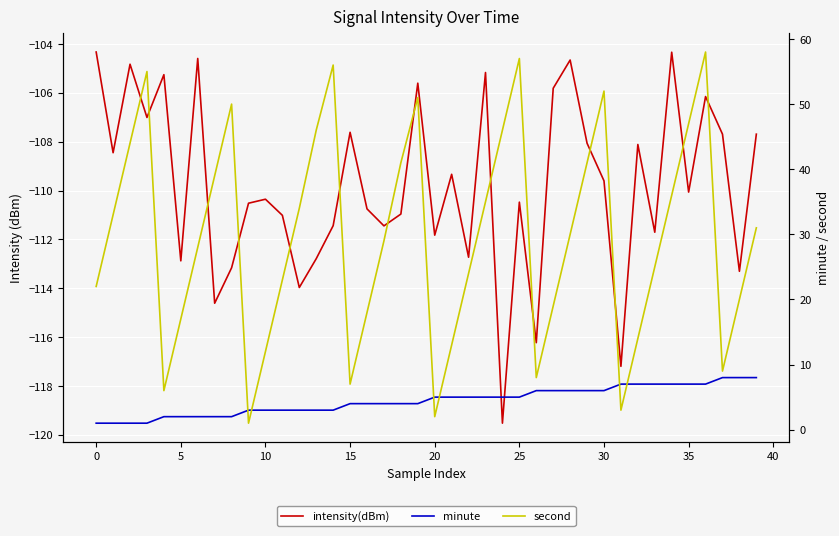

True or false: second and intensity(dBm) intersect in this chart.

False